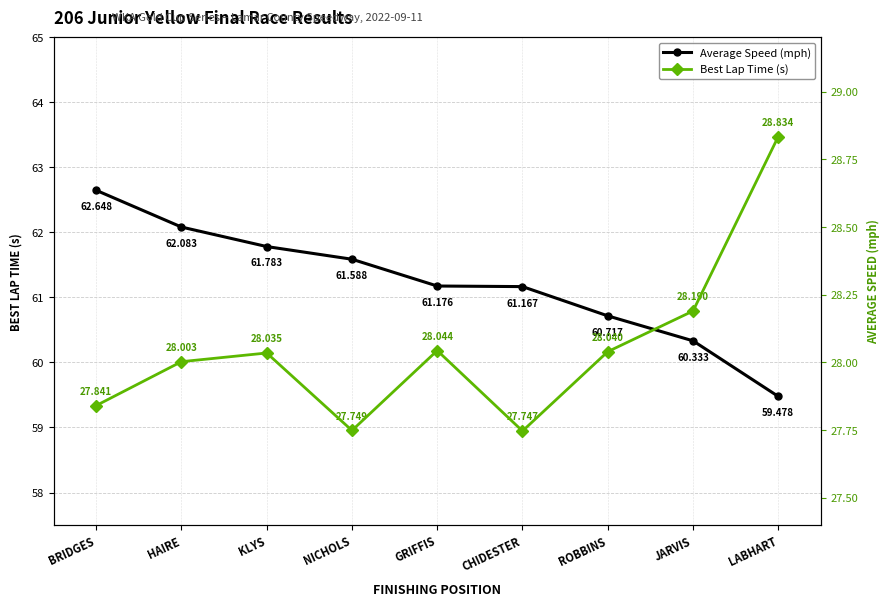

What is the approximate value of Average Speed (mph) at CHIDESTER?

61.2